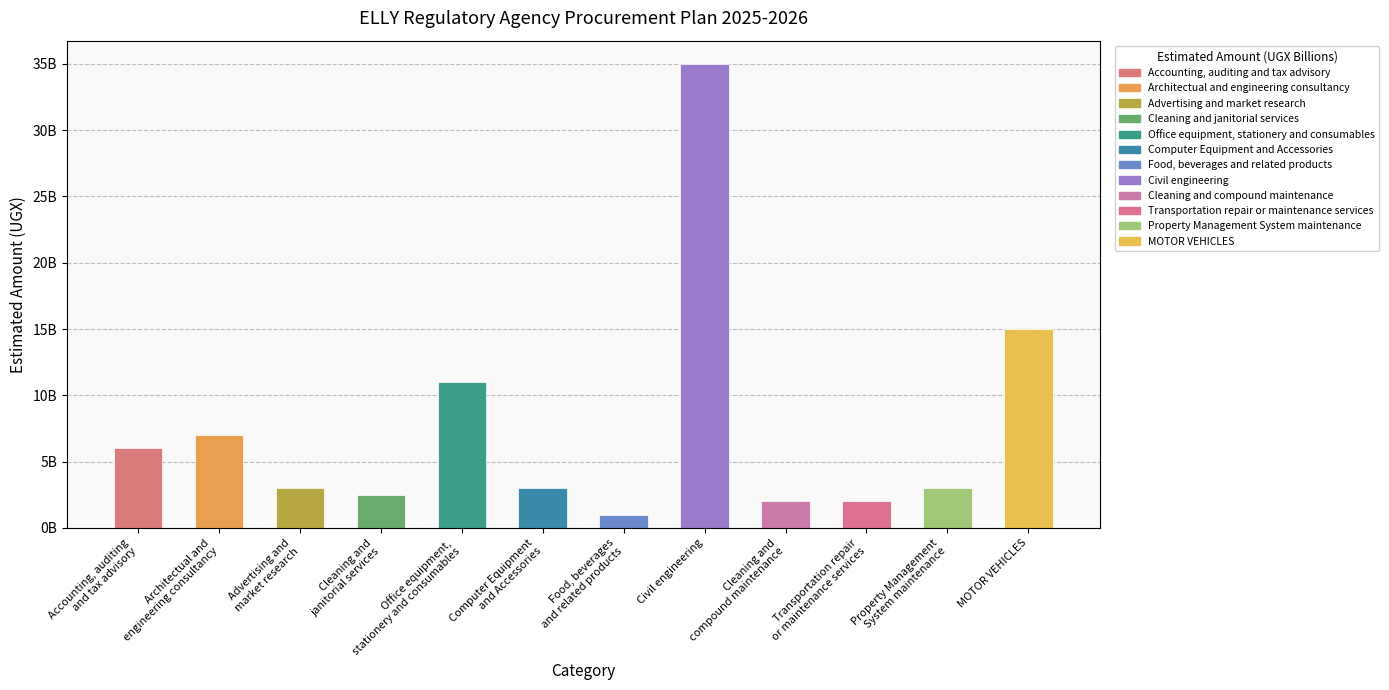

At which label is the value closest to 18000000000?

MOTOR VEHICLES